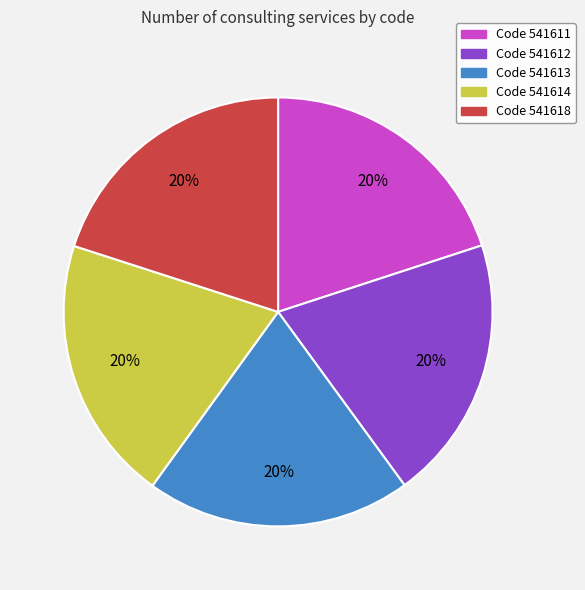

Does any single category account for the majority?

No